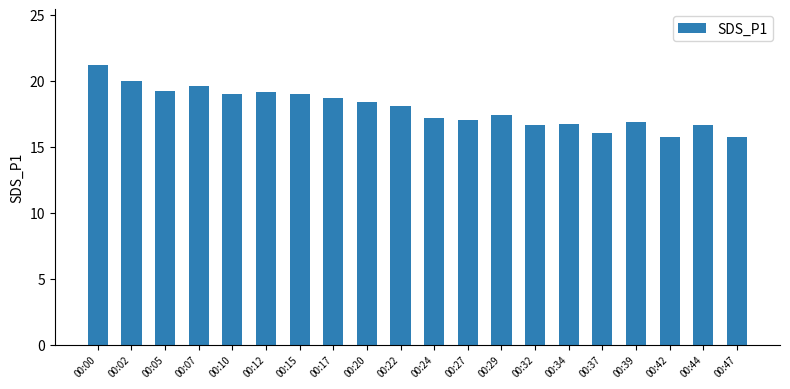

What is the minimum value shown in the chart?

15.8